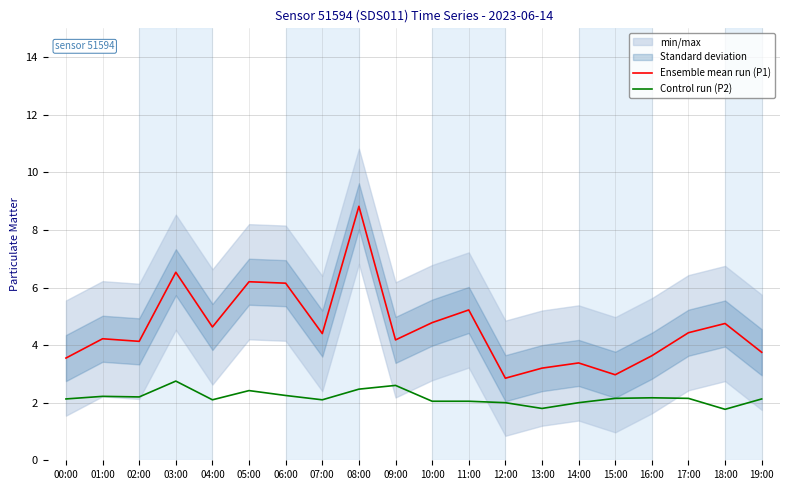

True or false: Control run (P2) and Ensemble mean run (P1) intersect in this chart.

False